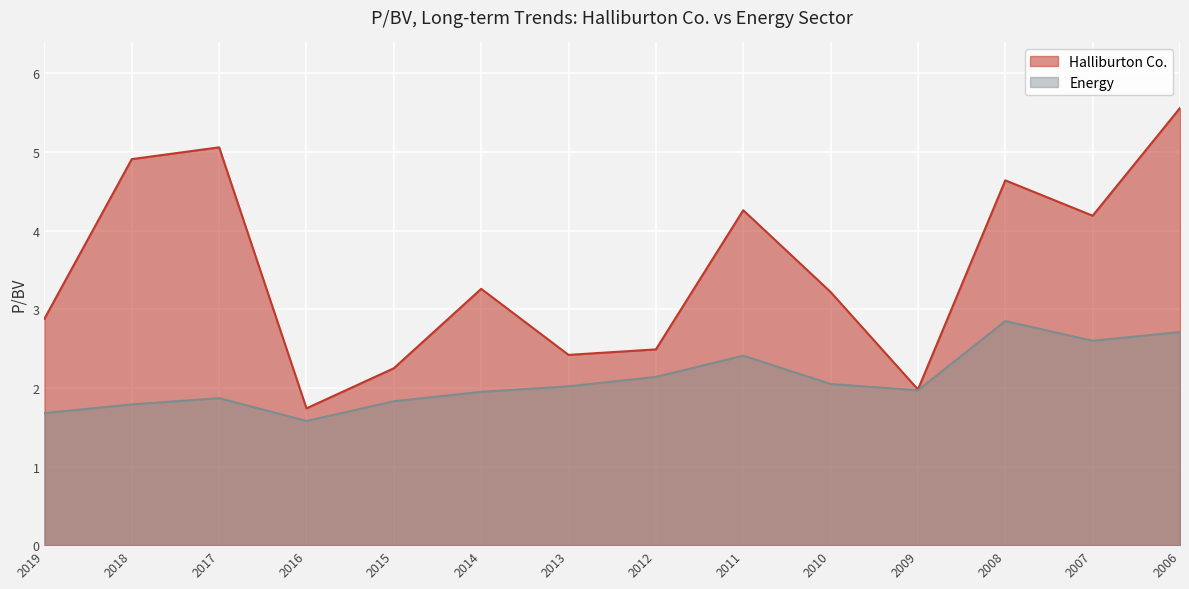

Rank the series by their average value, from lowest to highest.

Energy, Halliburton Co.